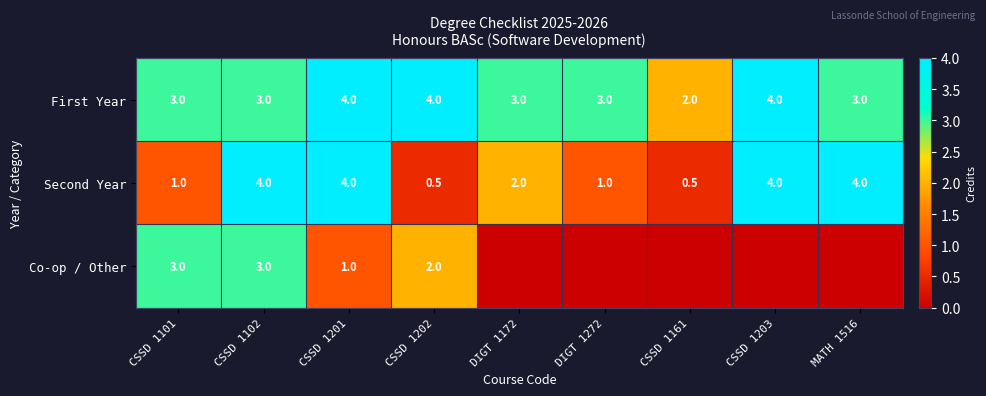

What is the sum of the Co-op / Other values at CSSD 1201 and CSSD 1101?

4.0